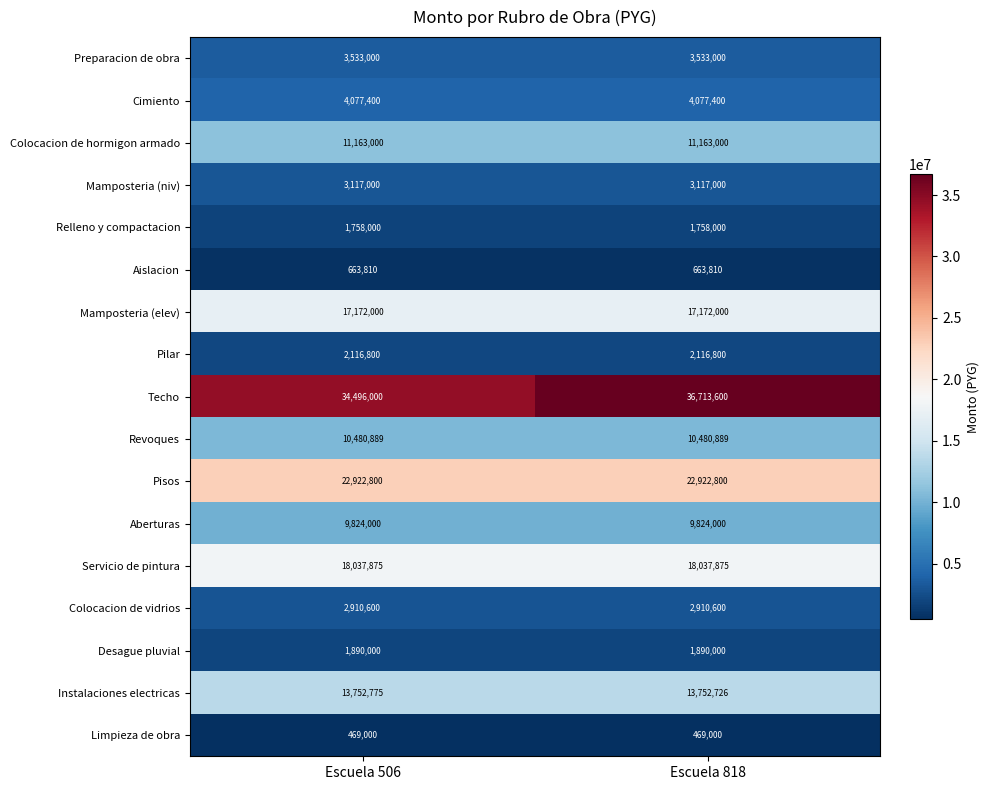

What is the total value across all series at Escuela 818?

160602500